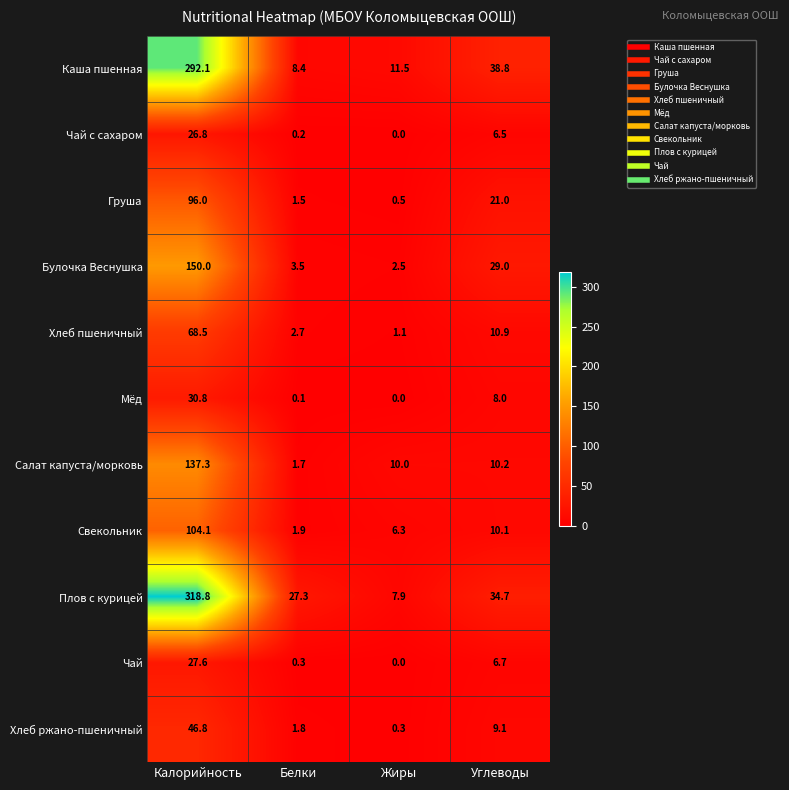

Which series has the largest range (max minus min)?

Плов с курицей